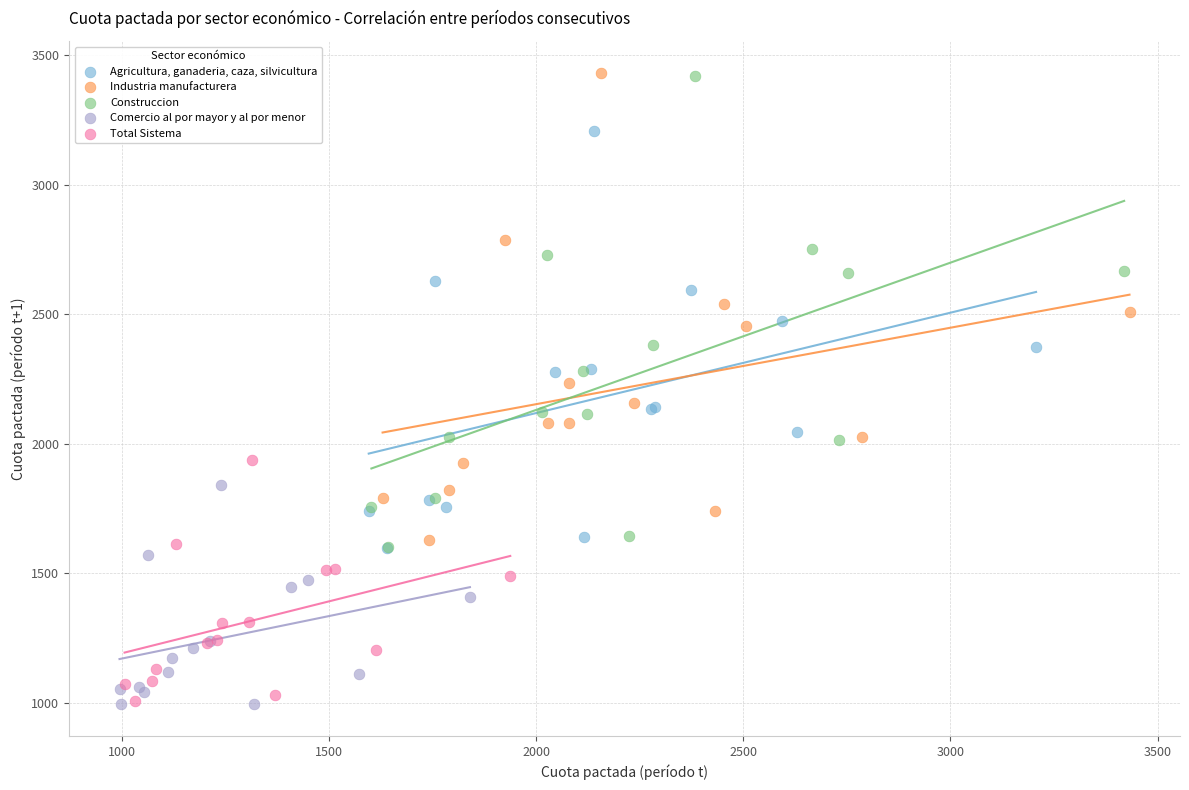

Which series has the widest spread of Y values?

Construccion